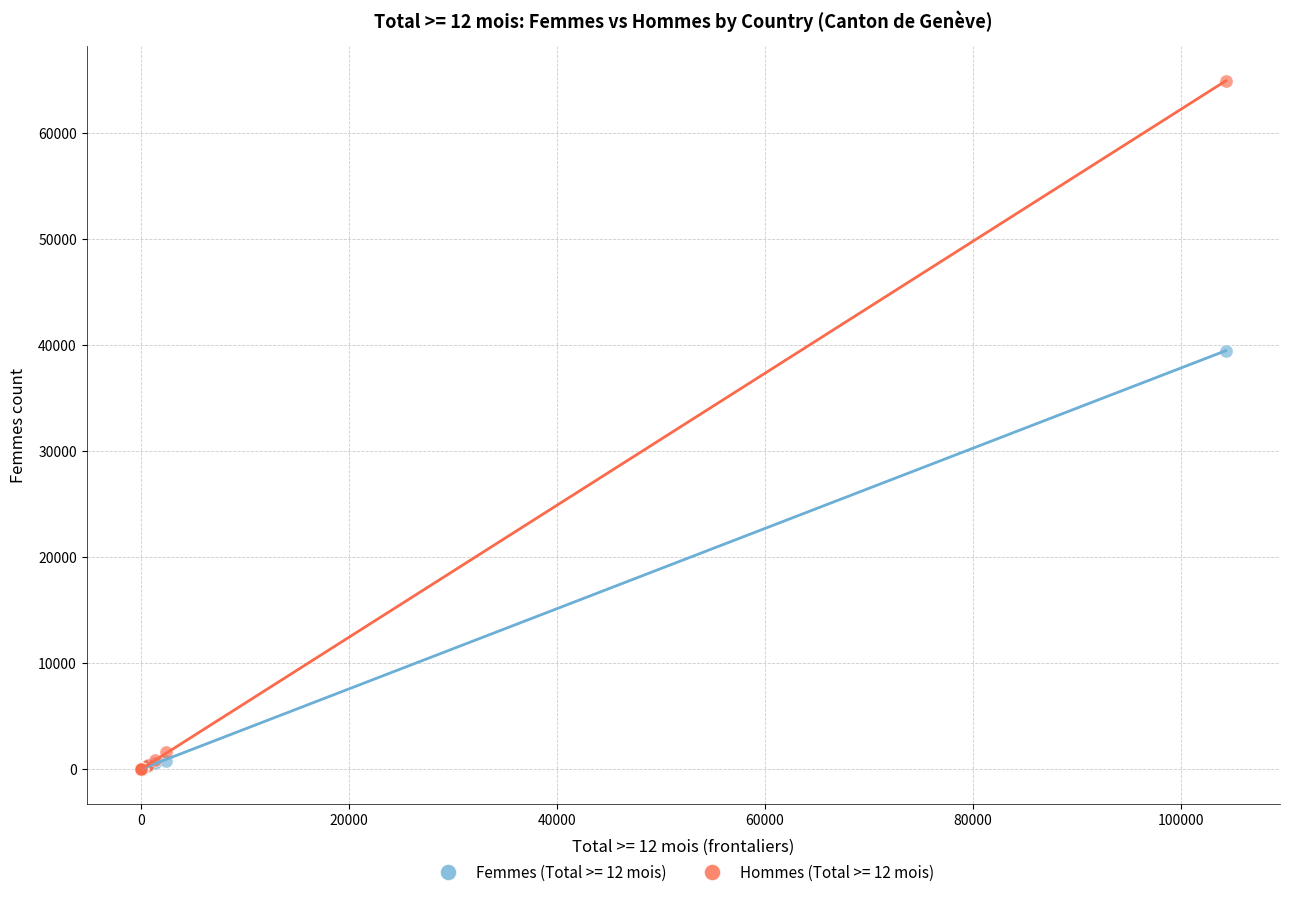

Which series has the largest Y range (max minus min)?

Hommes (Total >= 12 mois)